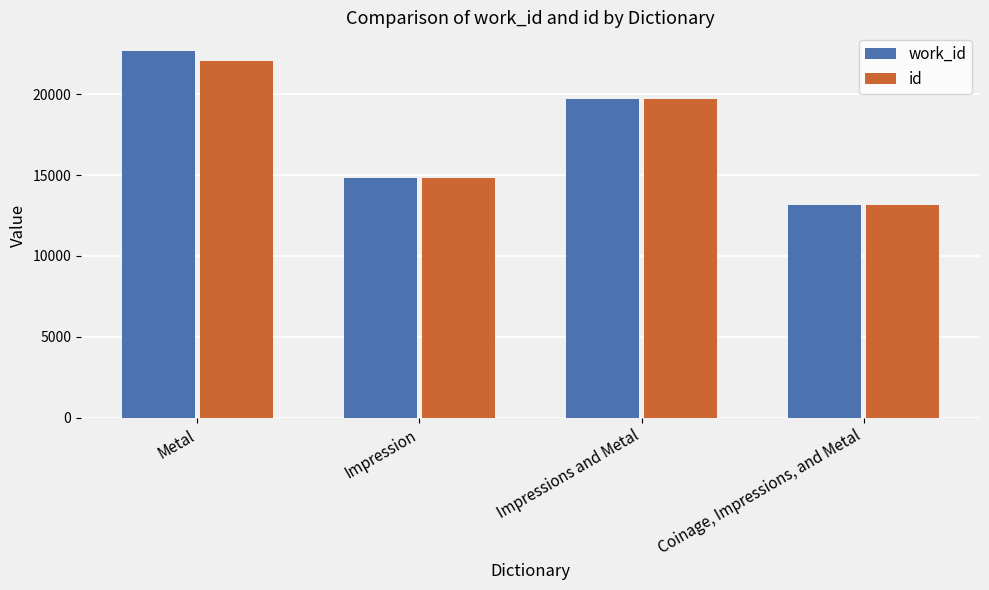

Which series has the widest spread of values?

work_id